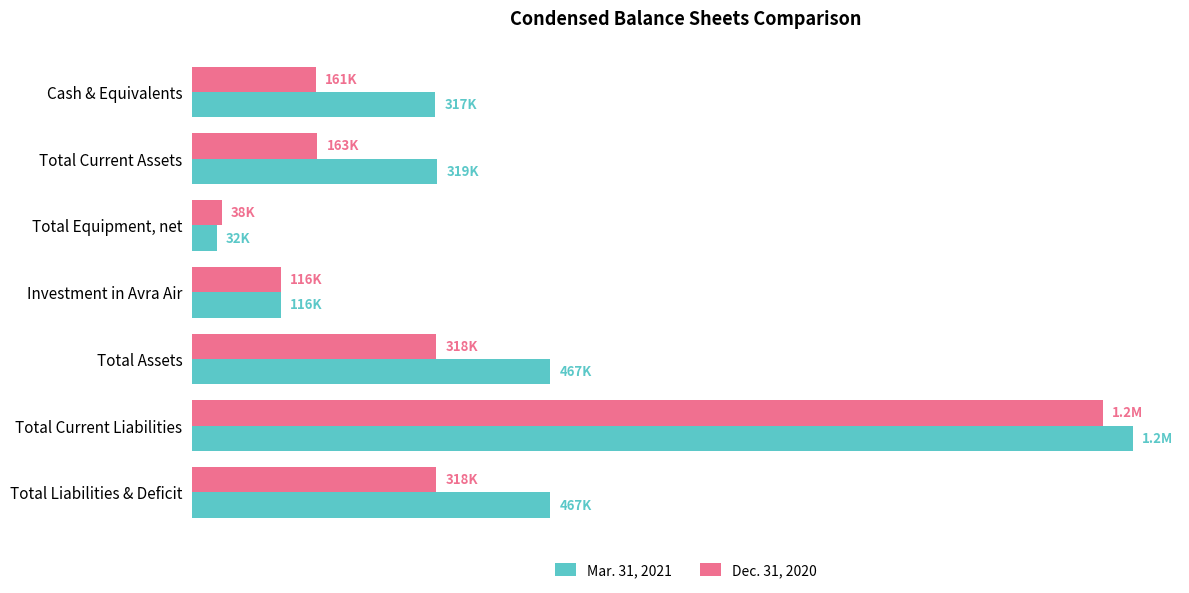

Which category has the highest value across all series?

Total Current Liabilities